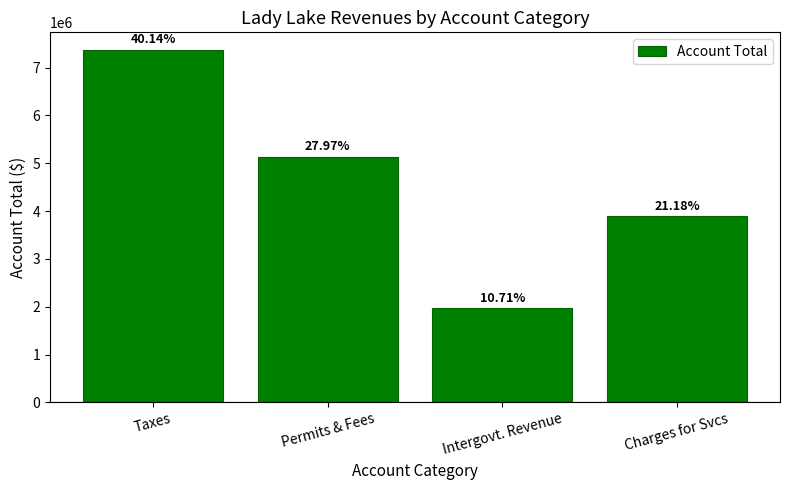

How many bars are there in total?

4